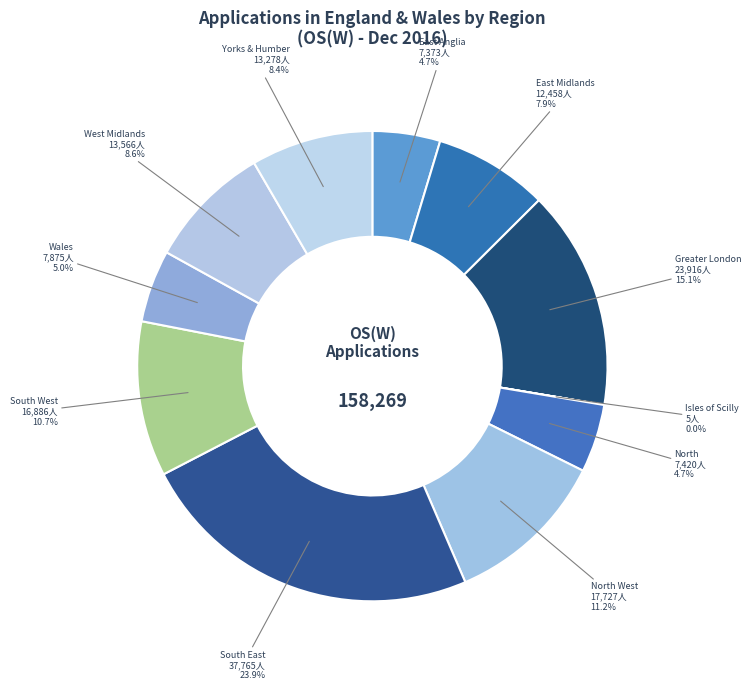

Which category has the biggest portion of the pie?

South East